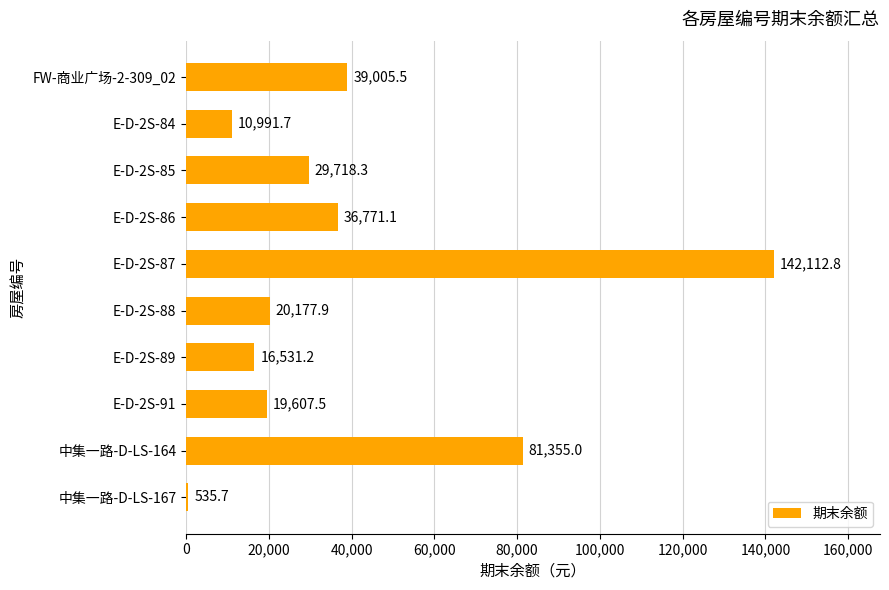

What is the value of the 1st bar from the top?

39005.5